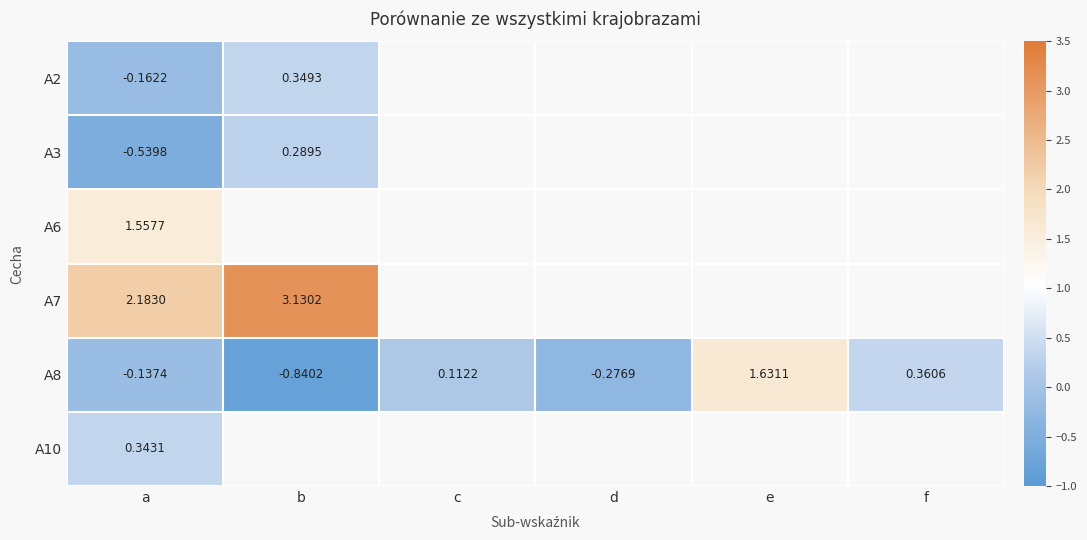

Count the number of data series in this chart.

6